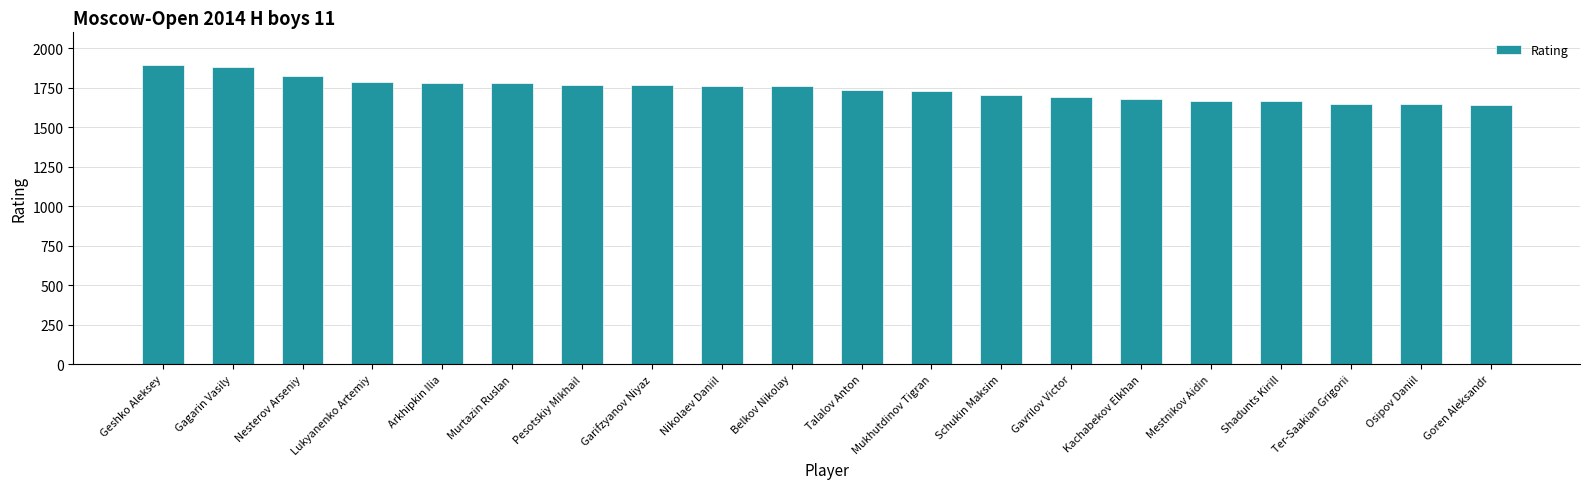

The value at Mestnikov Aidin is 780. True or false?

False